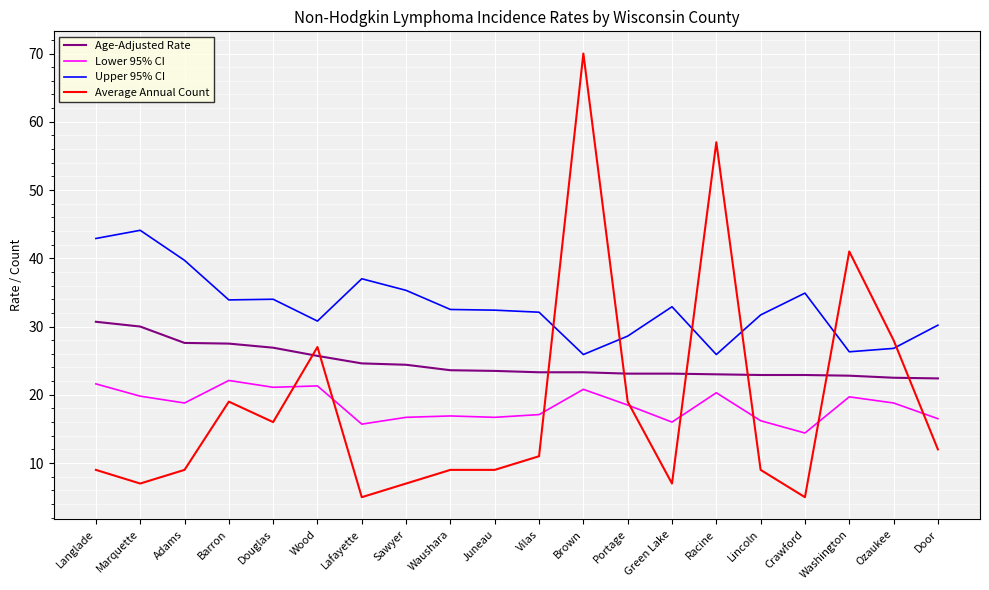

Is the value of Lower 95% CI at Crawford greater than the value of Average Annual Count at Langlade?

Yes